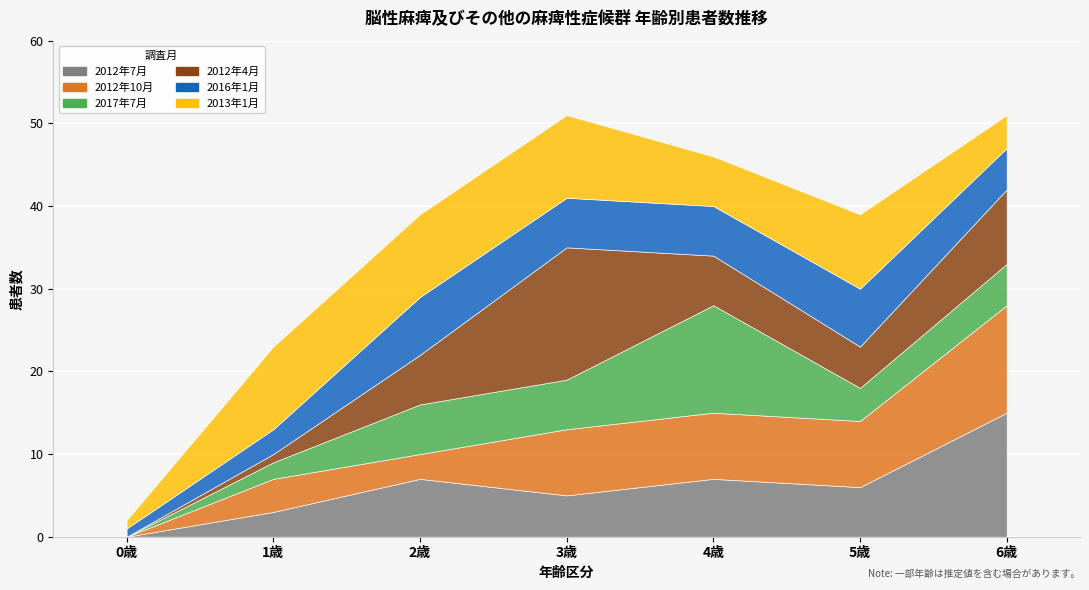

Which series changed the most between 1歳 and 2歳?

2012年4月